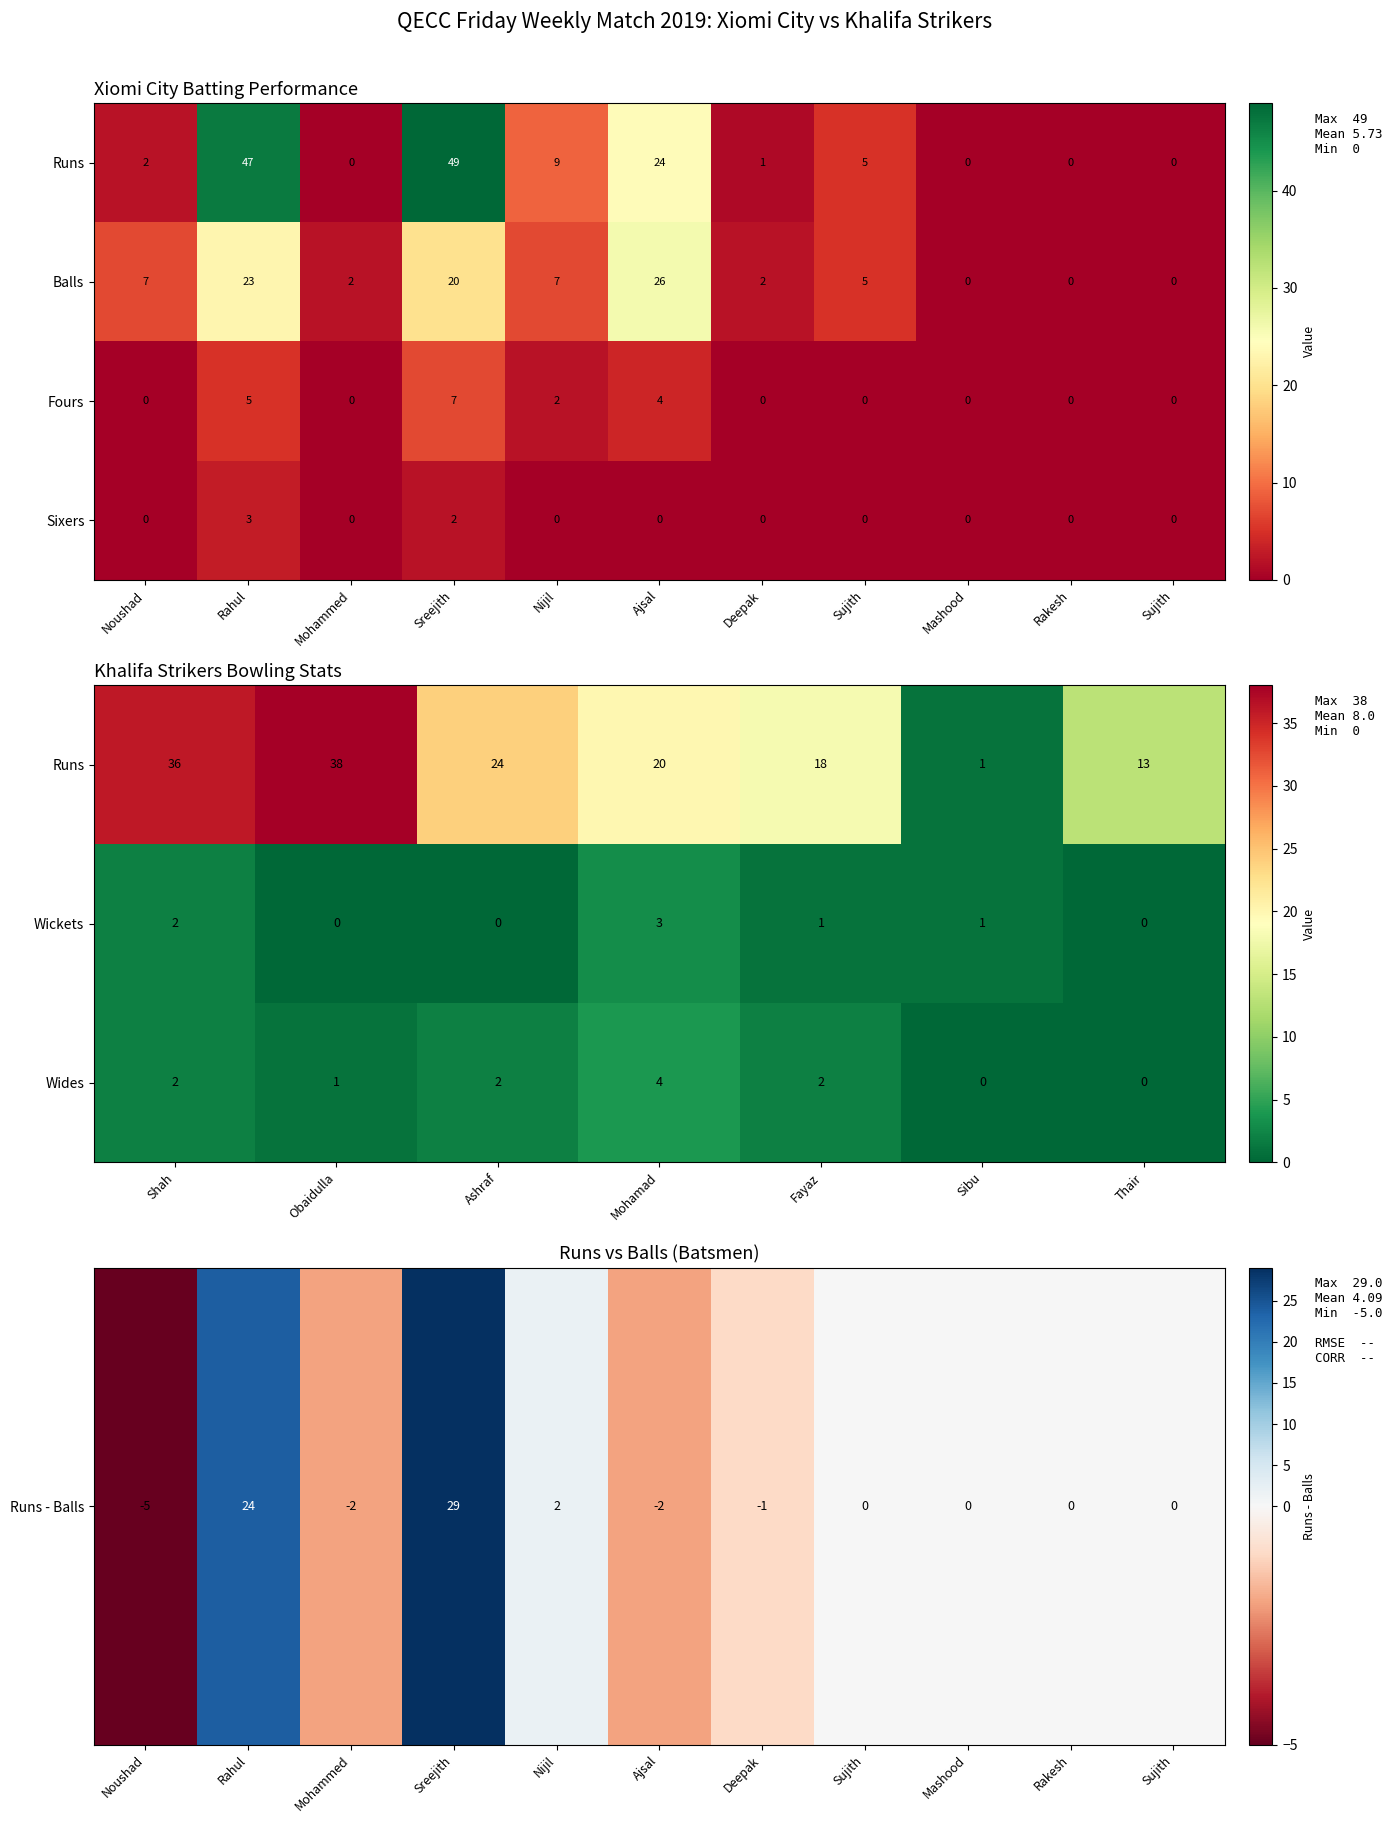

How many positive values are there?

7